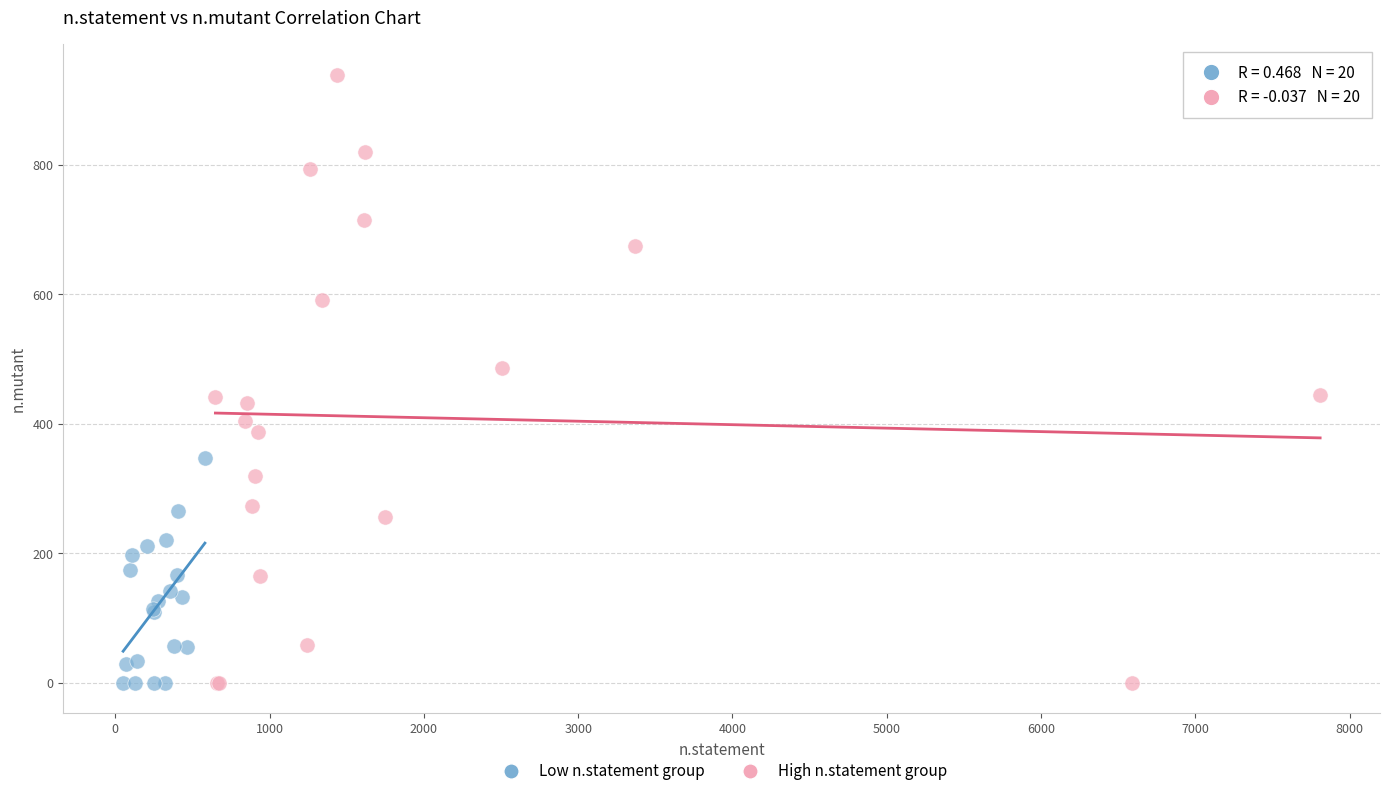

What are all the series names shown in the legend?

Low n.statement group, High n.statement group